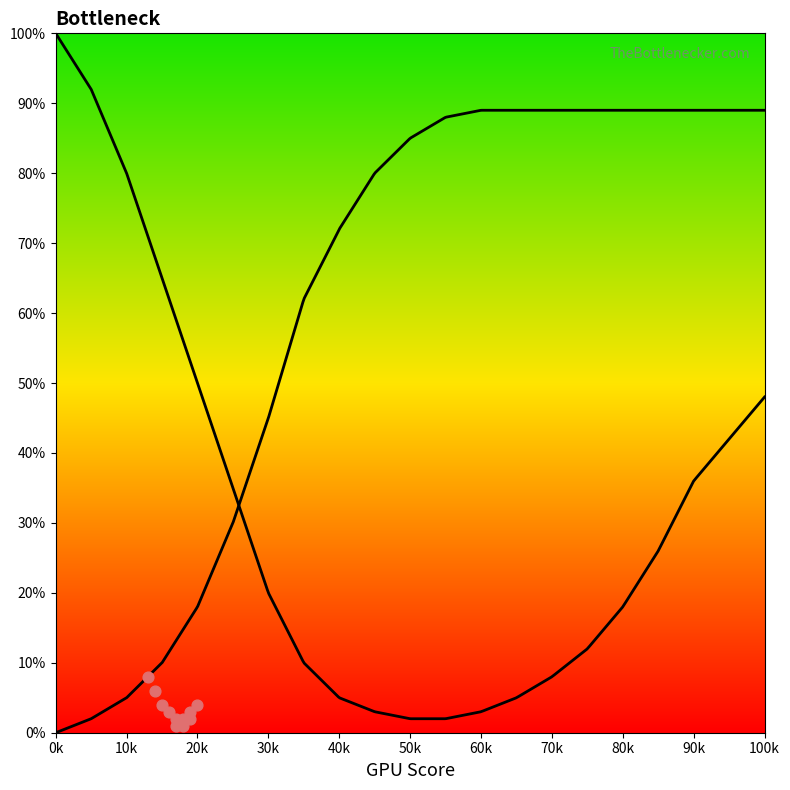

At which category is the sum across all series the highest?

100